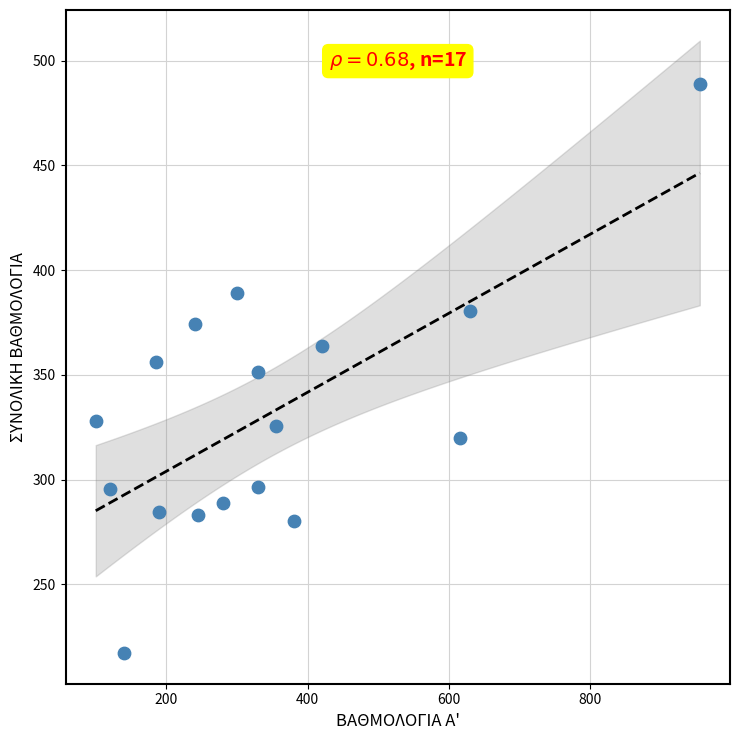

What is the range of X values (max minus min)?

855.0